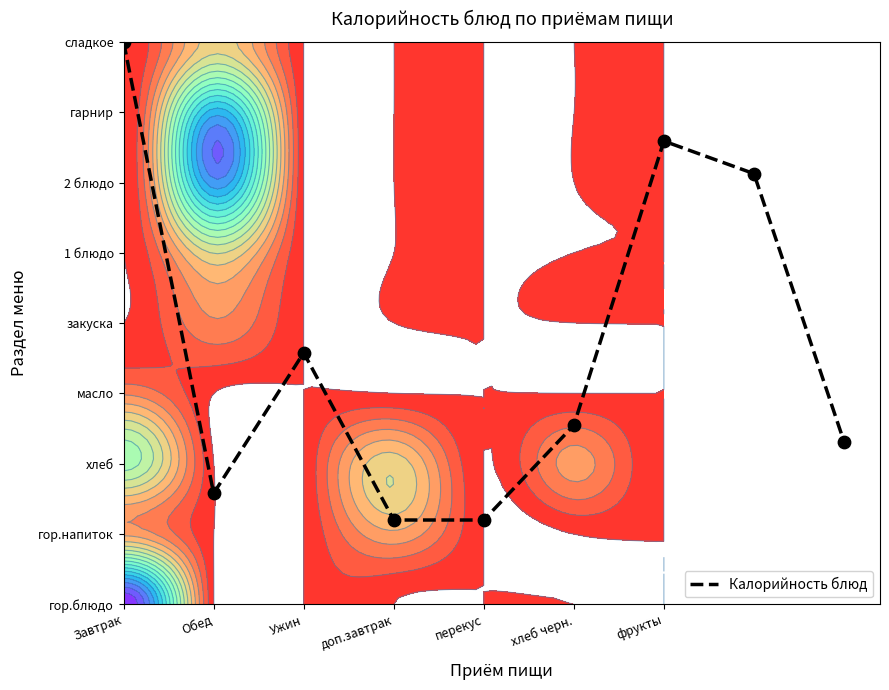

Approximately how many times larger is the value at 7 compared to перекус?

5.1